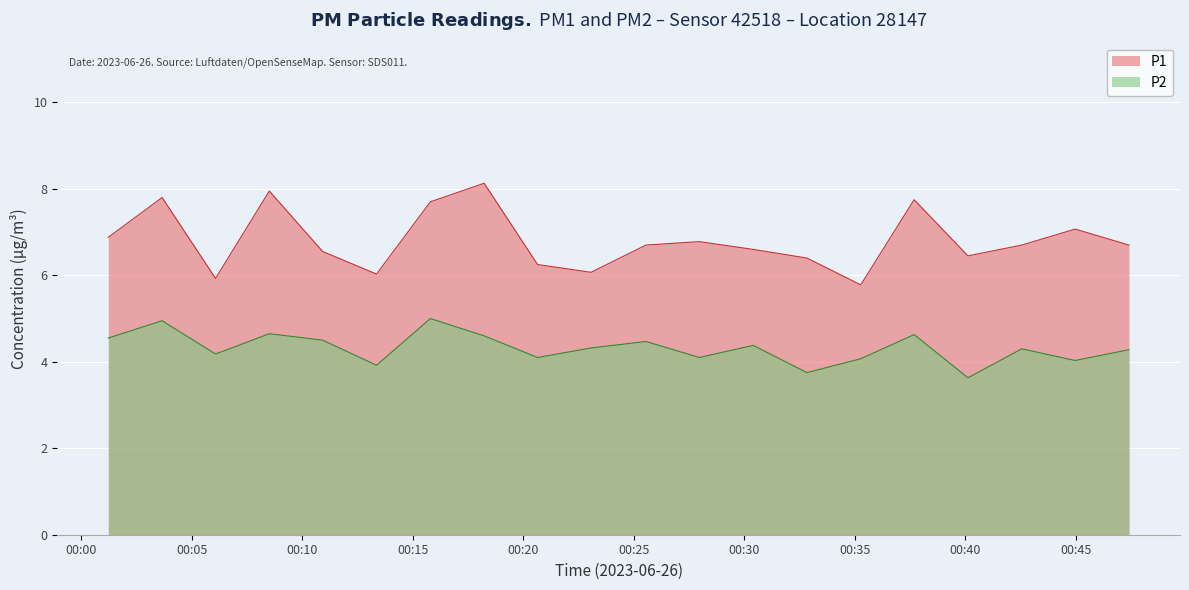

What is the approximate value of P1 at 07:30?

7.8